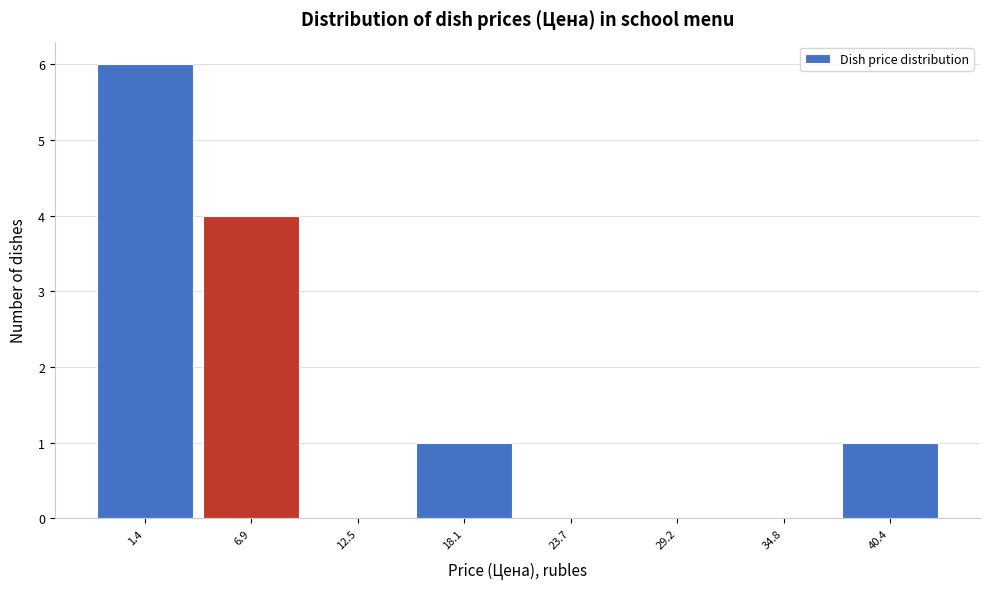

Reading right to left, what are all the values shown in this chart?

40.4=1	34.8=0	29.2=0	23.7=0	18.1=1	12.5=0	6.9=4	1.4=6